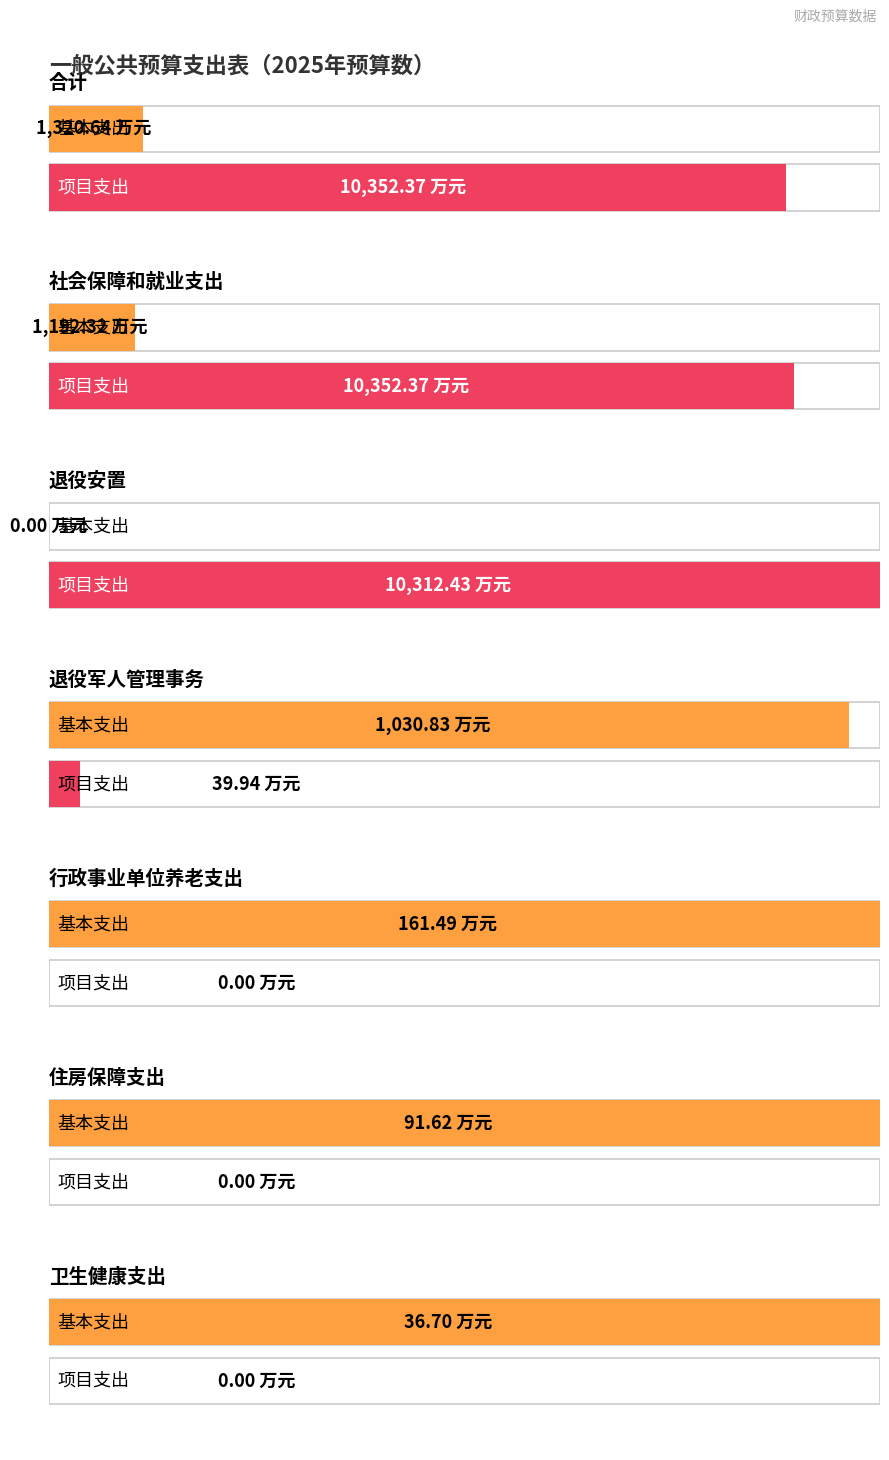

What is the value of the 合计 bar at the 6th from the left?

91.6